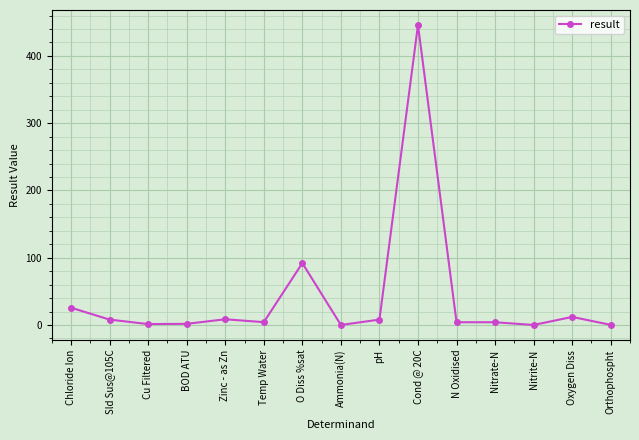

True or false: the data has more than 2 interior local peaks.

True